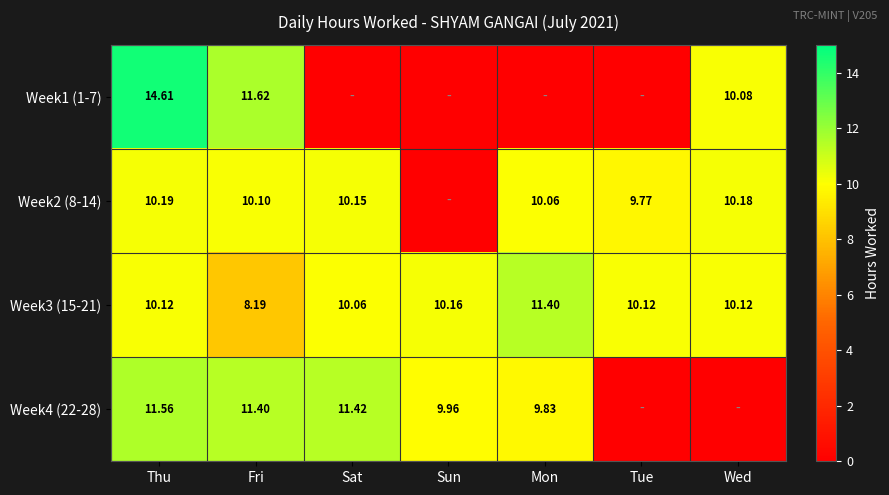

What is the difference between the second highest and minimum values in the Week3 (15-21) series?

2.0